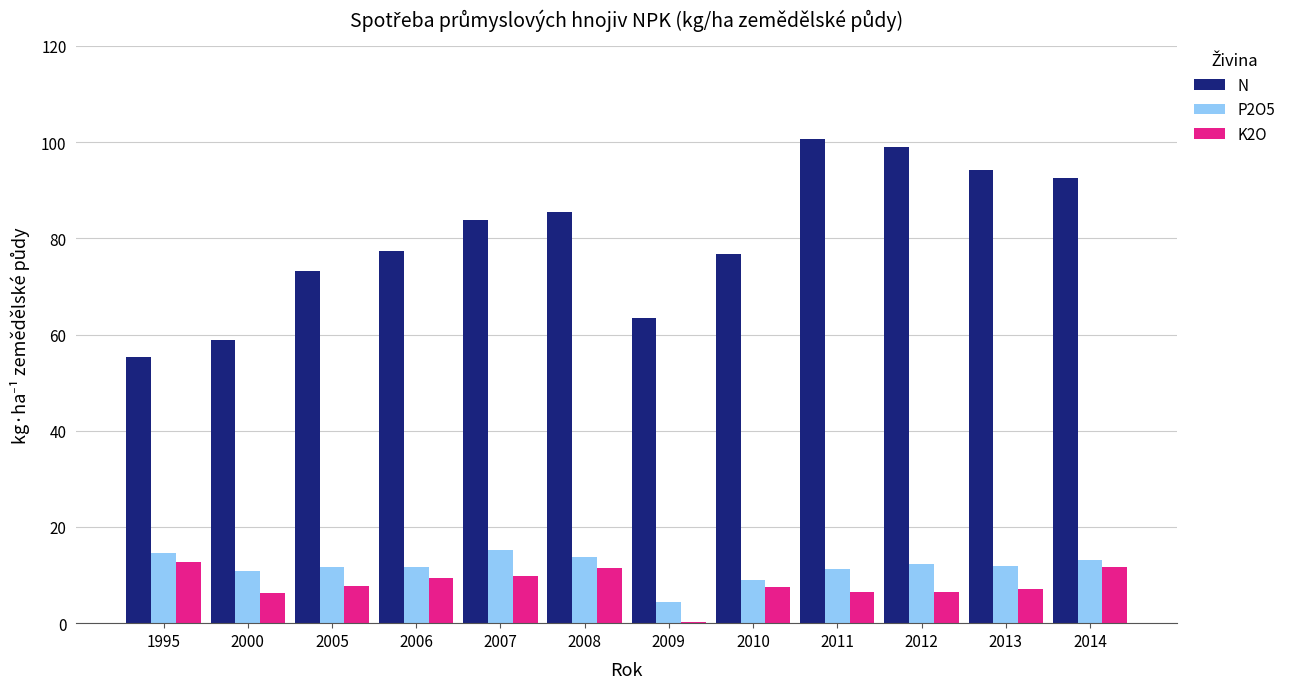

Read the N value at 2006.

77.4